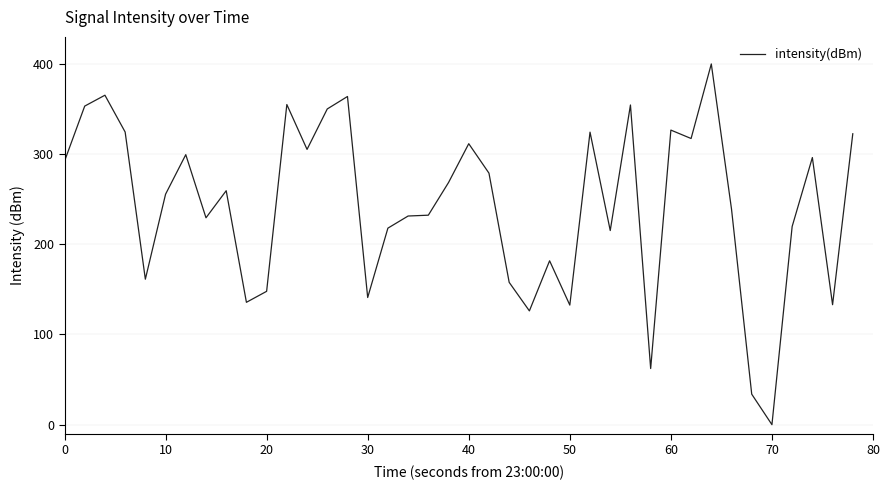

True or false: the data has more than 2 interior local peaks.

True